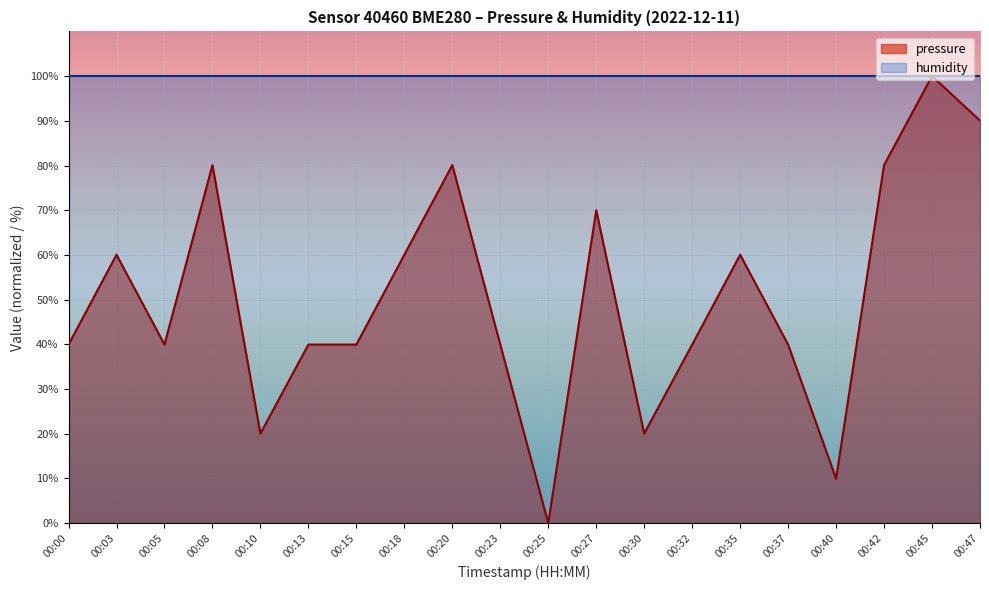

Where is the first local minimum?

00:05